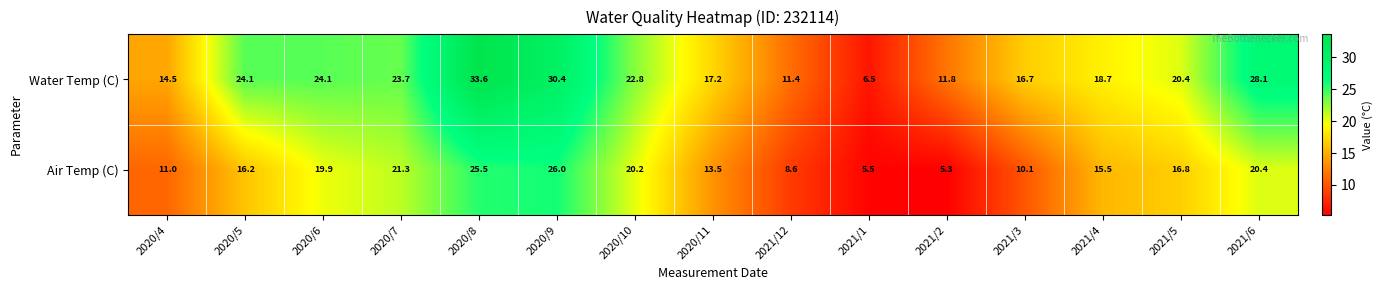

True or false: Water Temp (C) has a value of 20.4 at 2021/5.

True